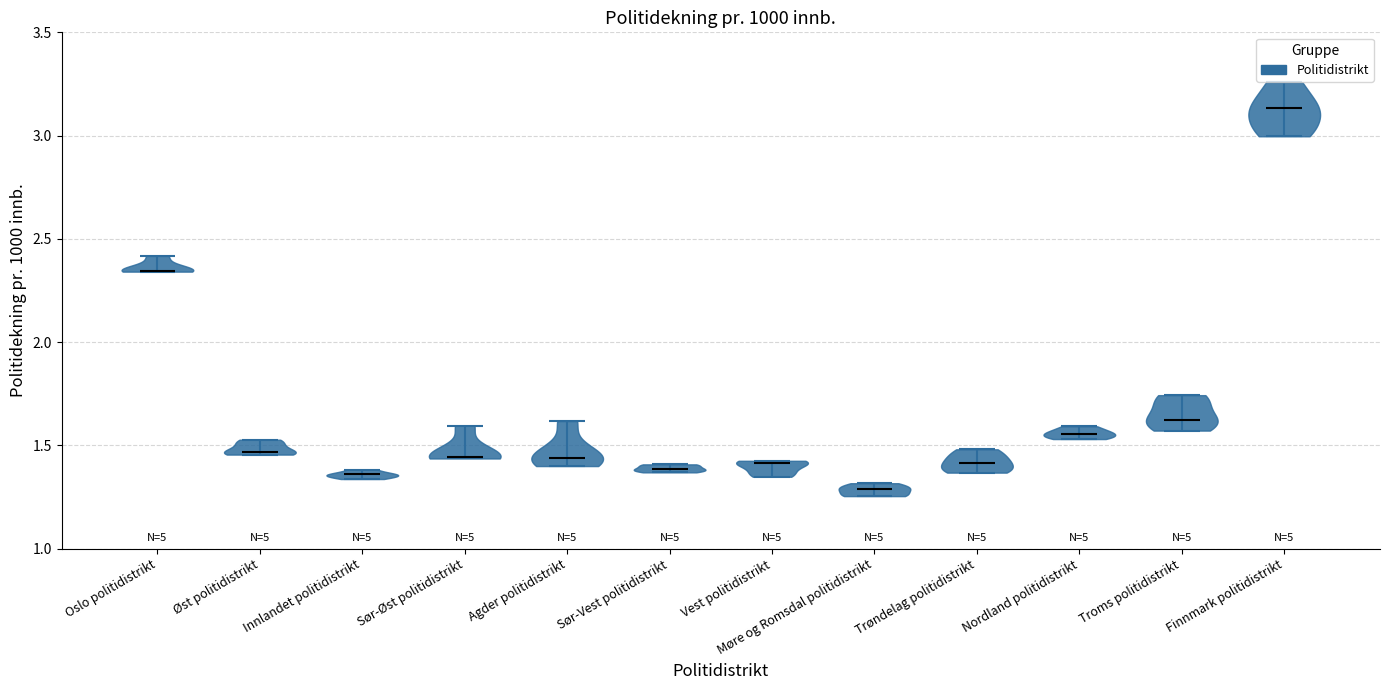

Reading left to right, read every violin against the y-axis: where its median line is, and the lowest and highest points it reaches. The values are not printed on the chart, so give them approximately, as read against the axis.

Oslo politidistrikt: median line 2.35, lowest point 2.35, highest point 2.40
Øst politidistrikt: median line 1.45, lowest point 1.45, highest point 1.55
Innlandet politidistrikt: median line 1.35, lowest point 1.35, highest point 1.40
Sør-Øst politidistrikt: median line 1.45, lowest point 1.45, highest point 1.60
Agder politidistrikt: median line 1.45, lowest point 1.40, highest point 1.60
Sør-Vest politidistrikt: median line 1.40, lowest point 1.35, highest point 1.40
Vest politidistrikt: median line 1.40, lowest point 1.35, highest point 1.45
Møre og Romsdal politidistrikt: median line 1.30, lowest point 1.25, highest point 1.30
Trøndelag politidistrikt: median line 1.40, lowest point 1.35, highest point 1.50
Nordland politidistrikt: median line 1.55, lowest point 1.55, highest point 1.60
Troms politidistrikt: median line 1.60, lowest point 1.55, highest point 1.75
Finnmark politidistrikt: median line 3.15, lowest point 3.00, highest point 3.25